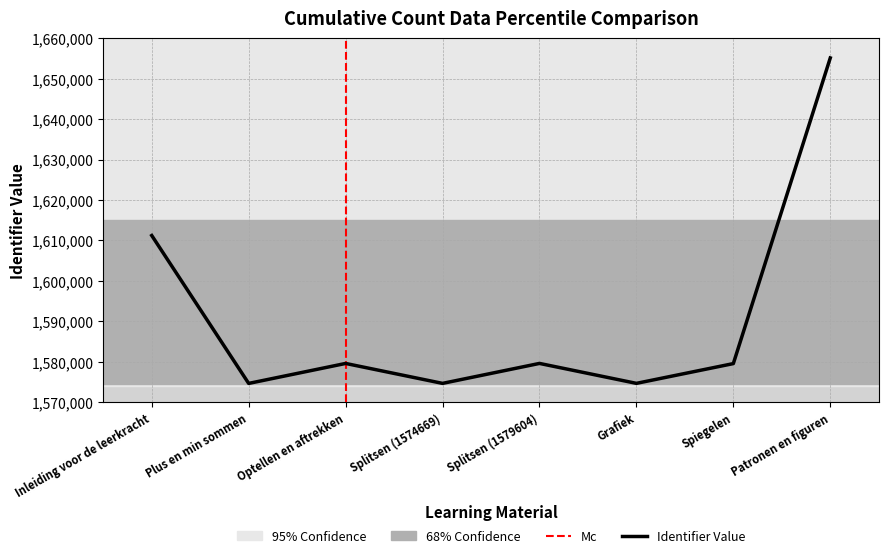

At which category does the chart reach its peak across all series?

Patronen en figuren